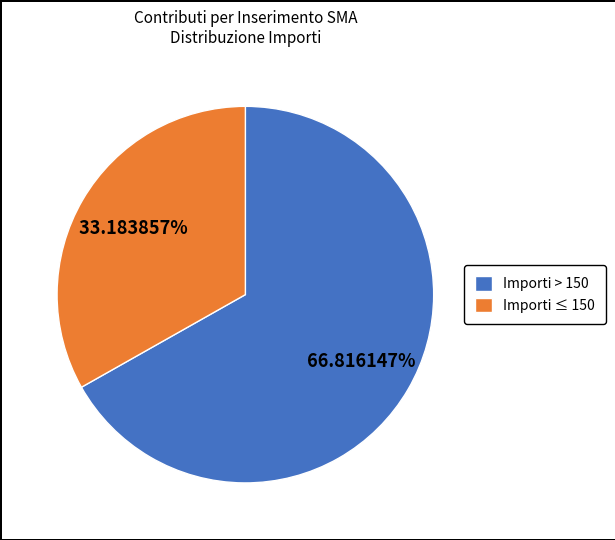

Combined, do Importi ≤ 150 and Importi > 150 account for over 50%?

Yes